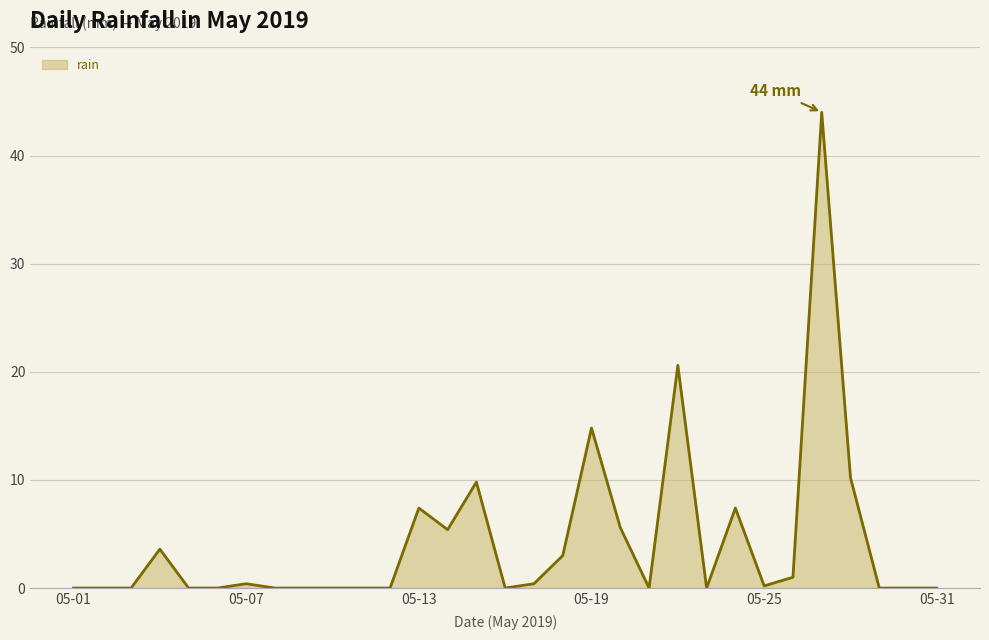

How many lines are shown in the chart?

1